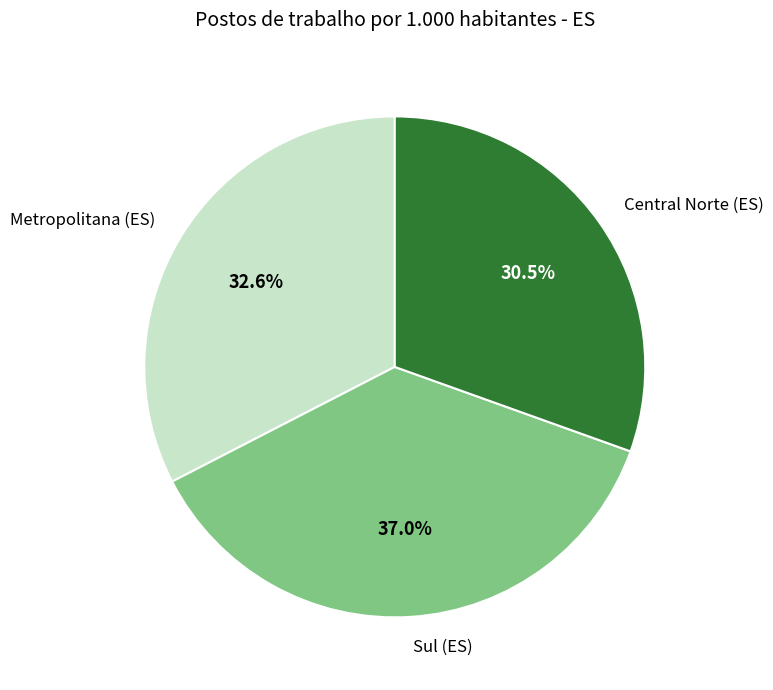

To the nearest percent, what is the difference between the largest and smallest slice percentages?

6%